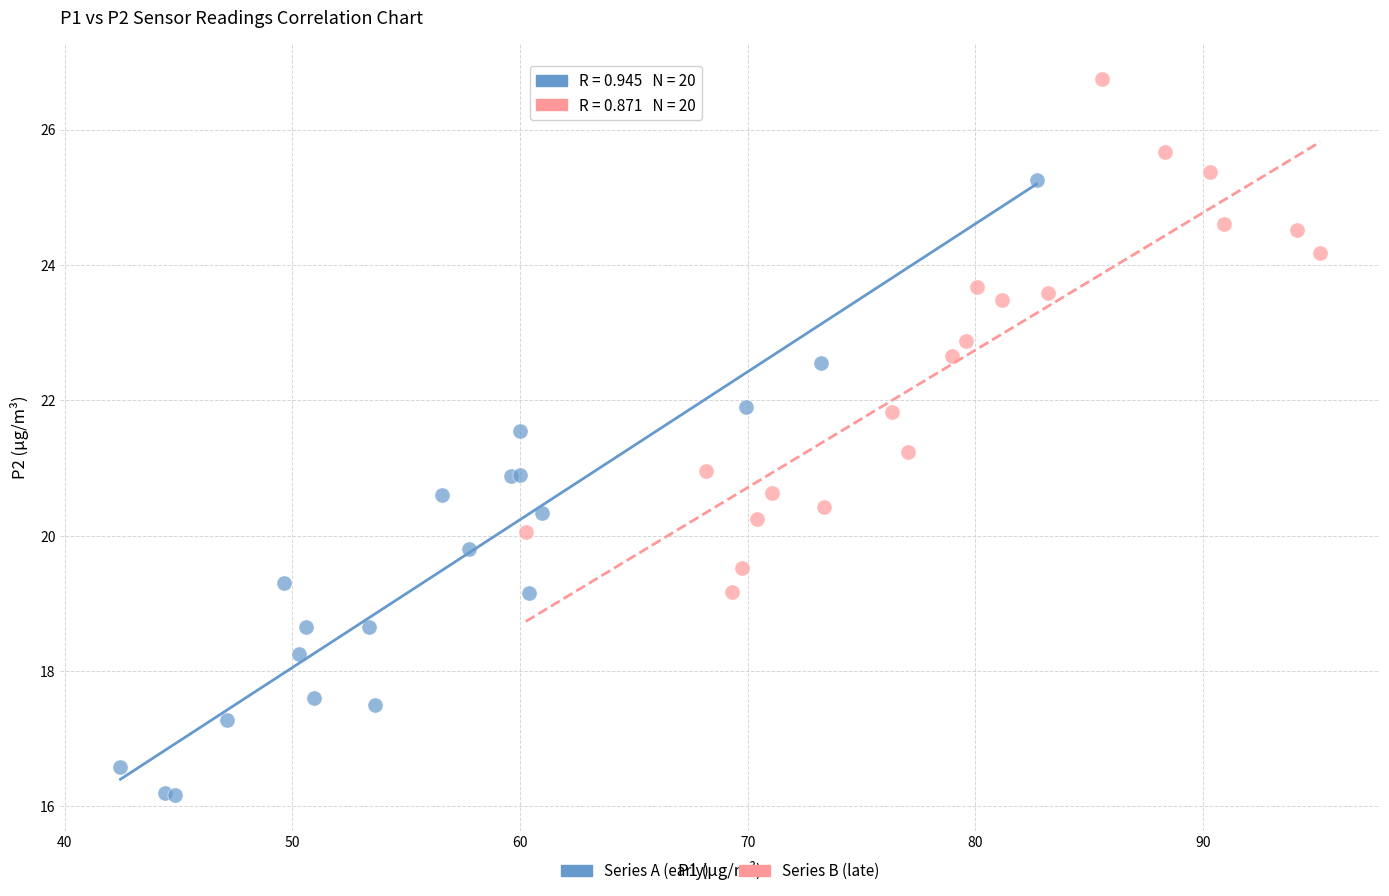

Which series has the widest spread of Y values?

Series A (early)